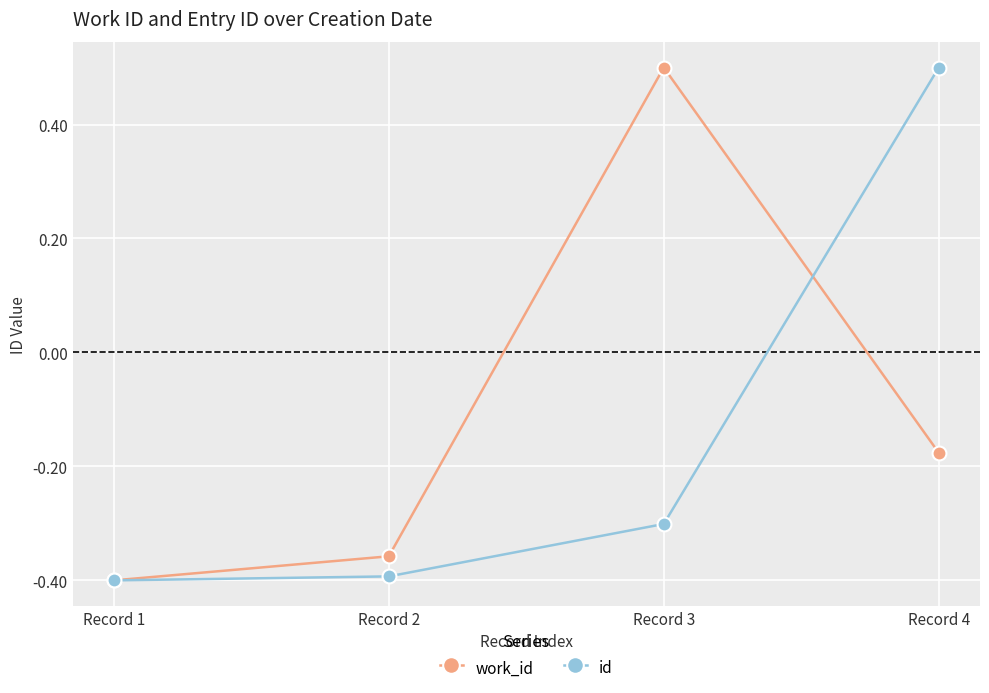

What is the value of the id point at the 4th from the left?

0.5